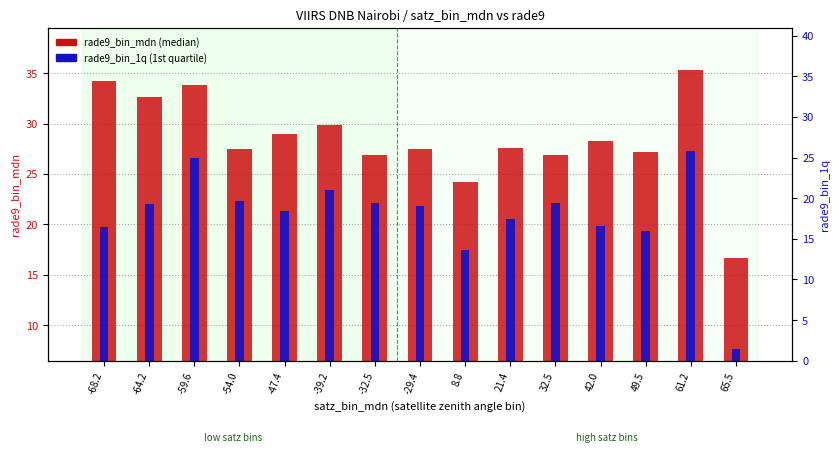

What is the average value of the rade9_bin_mdn (median) series?

28.5